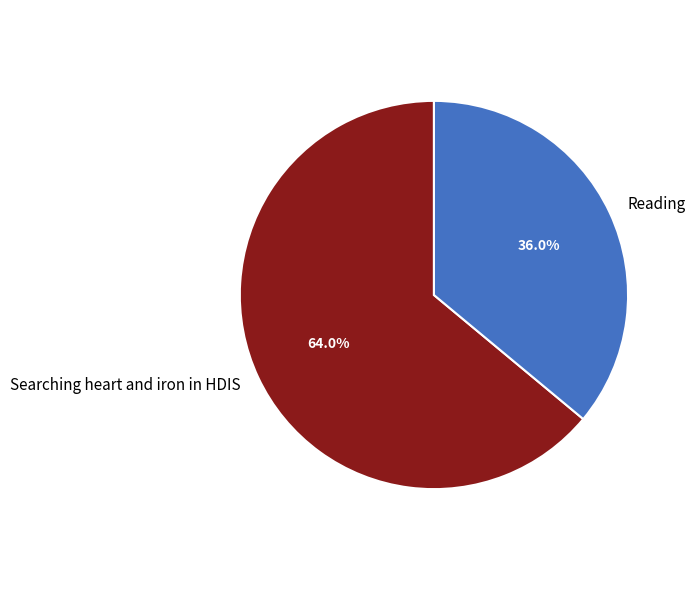

To the nearest percent, what portion does Reading represent?

36%